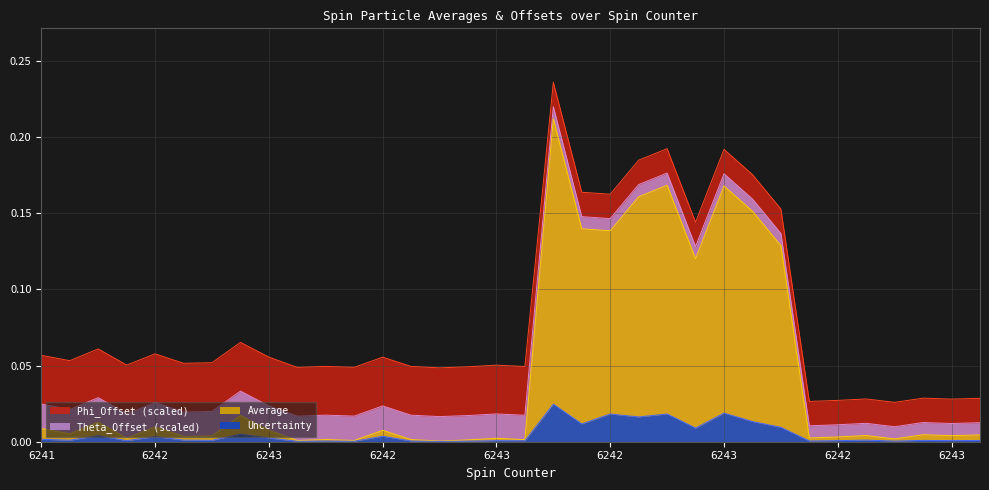

Which series has the widest spread of values?

Average